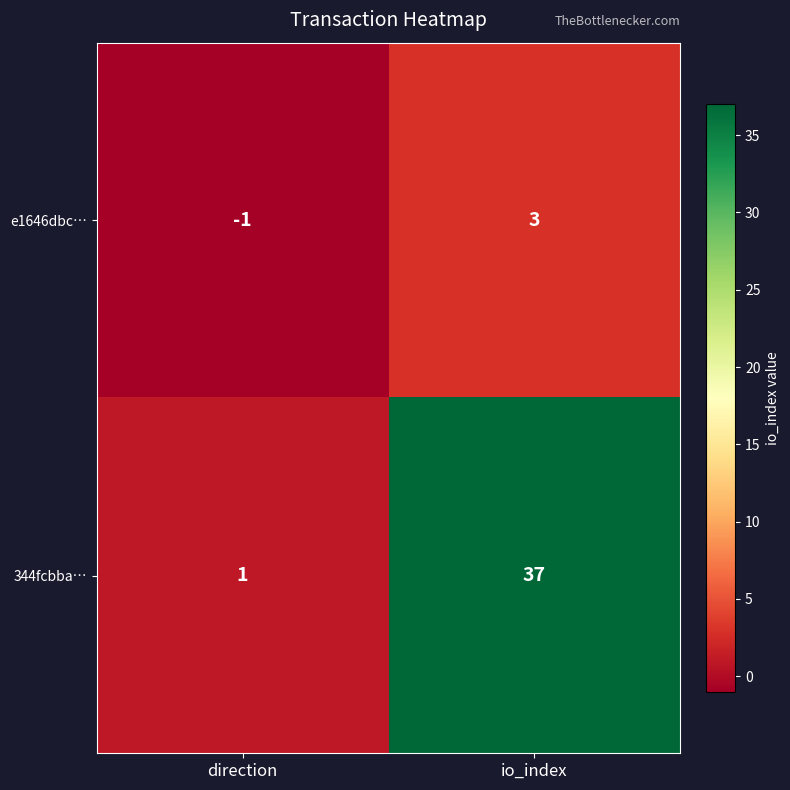

Between direction and io_index, which series saw the biggest shift?

344fcbba…